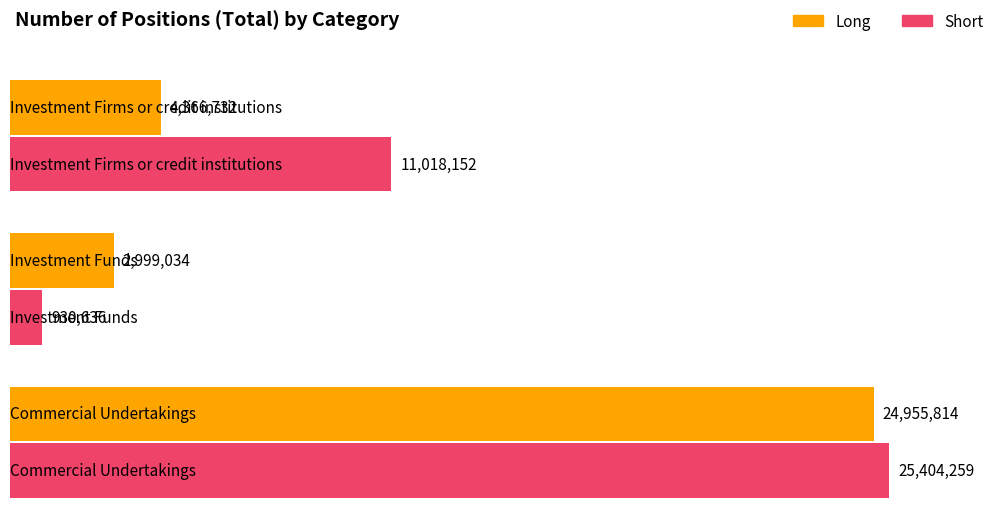

How many distinct data groups are displayed?

2